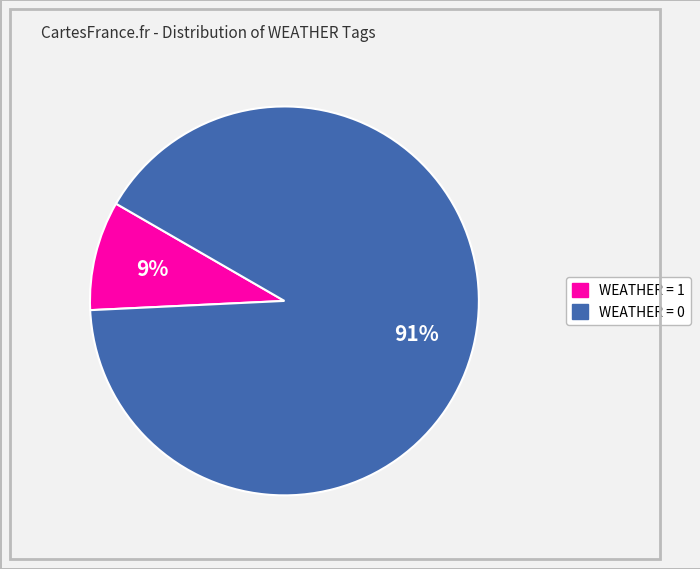

Does any single category account for the majority?

Yes